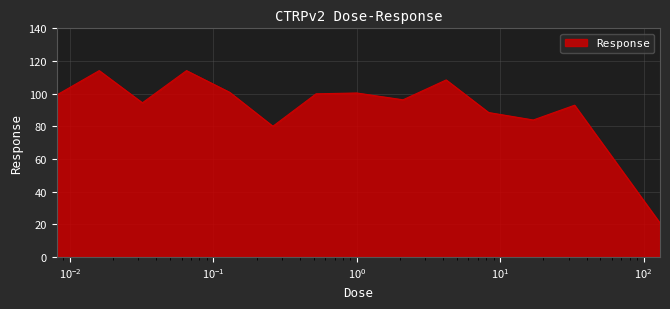

What is the maximum value shown in the chart?

114.1